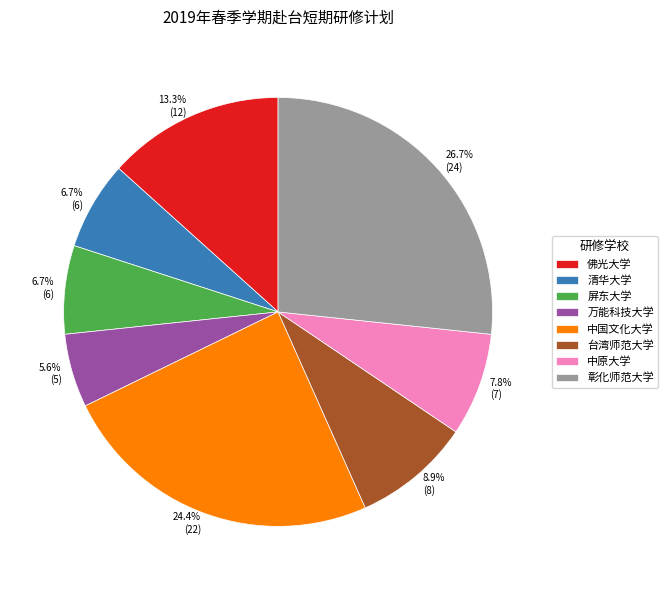

Between 清华大学 and 中原大学, which is larger?

中原大学